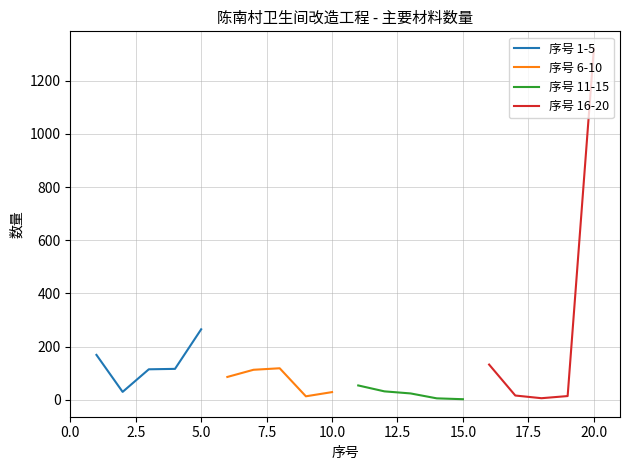

What is the difference between the maximum and minimum values in the 序号 1-5 series?

235.3